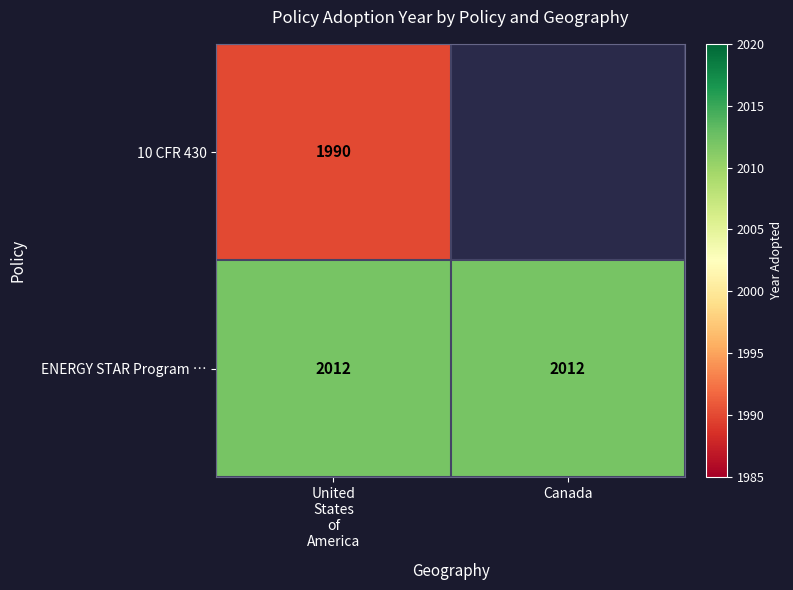

True or false: ENERGY STAR Program … has a value of 2012 at Canada.

True